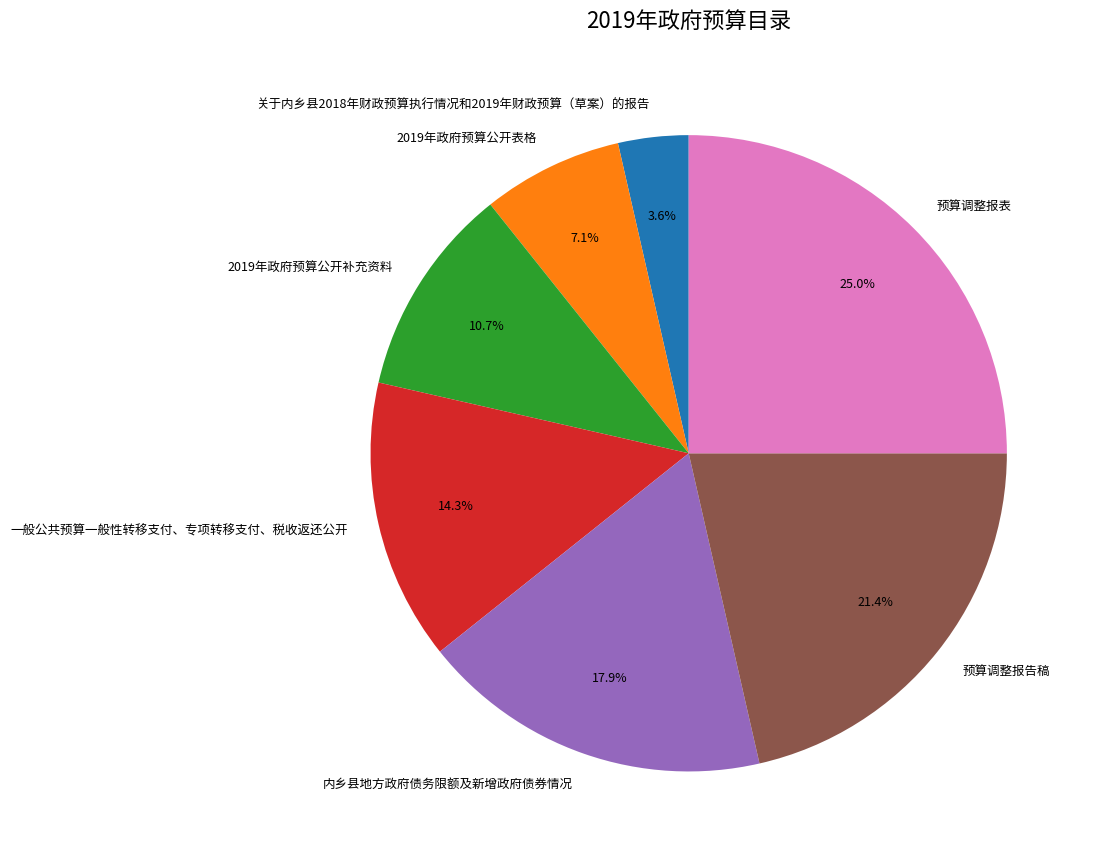

To the nearest percent, what percentage of the pie is 2019年政府预算公开补充资料?

11%